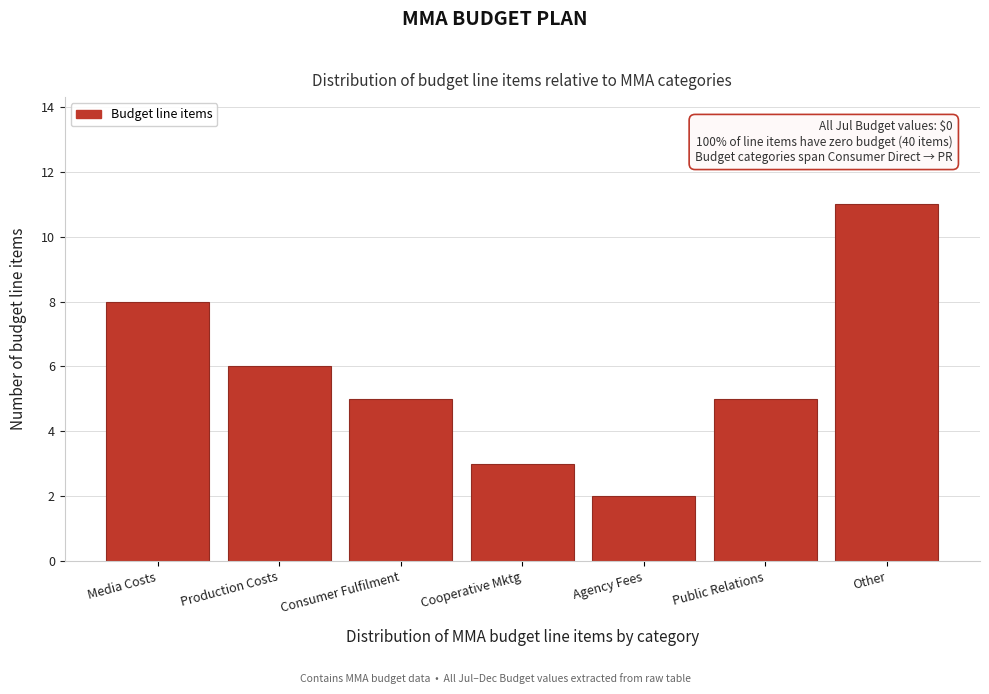

Reading left to right, list all the values displayed in this chart.

Media Costs=8	Production Costs=6	Consumer Fulfilment=5	Cooperative Mktg=3	Agency Fees=2	Public Relations=5	Other=11